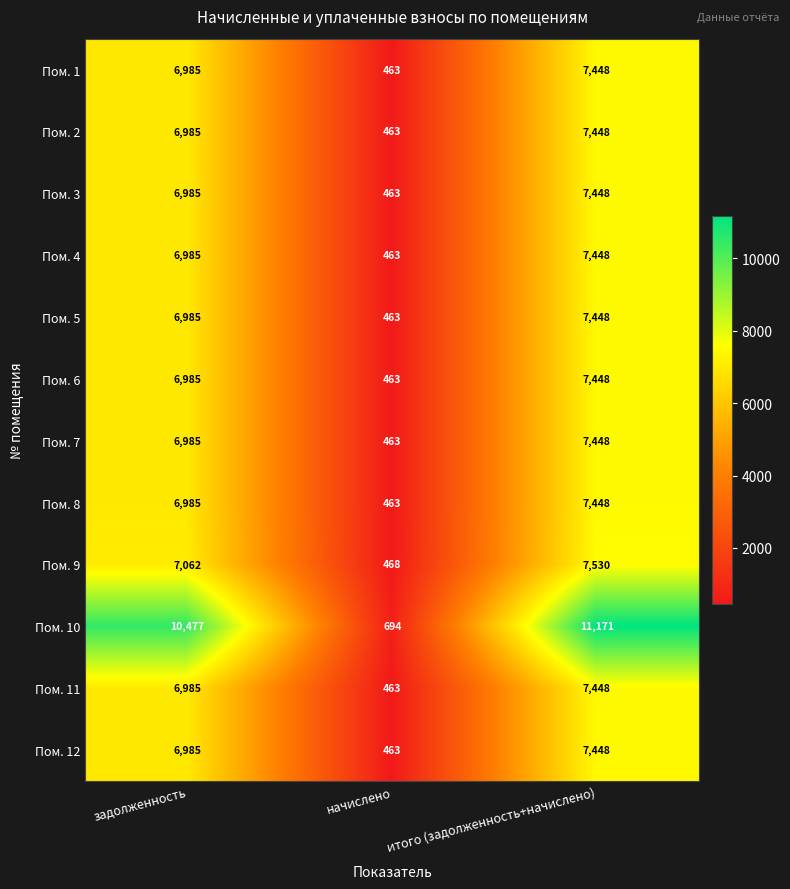

Count the number of data series in this chart.

12